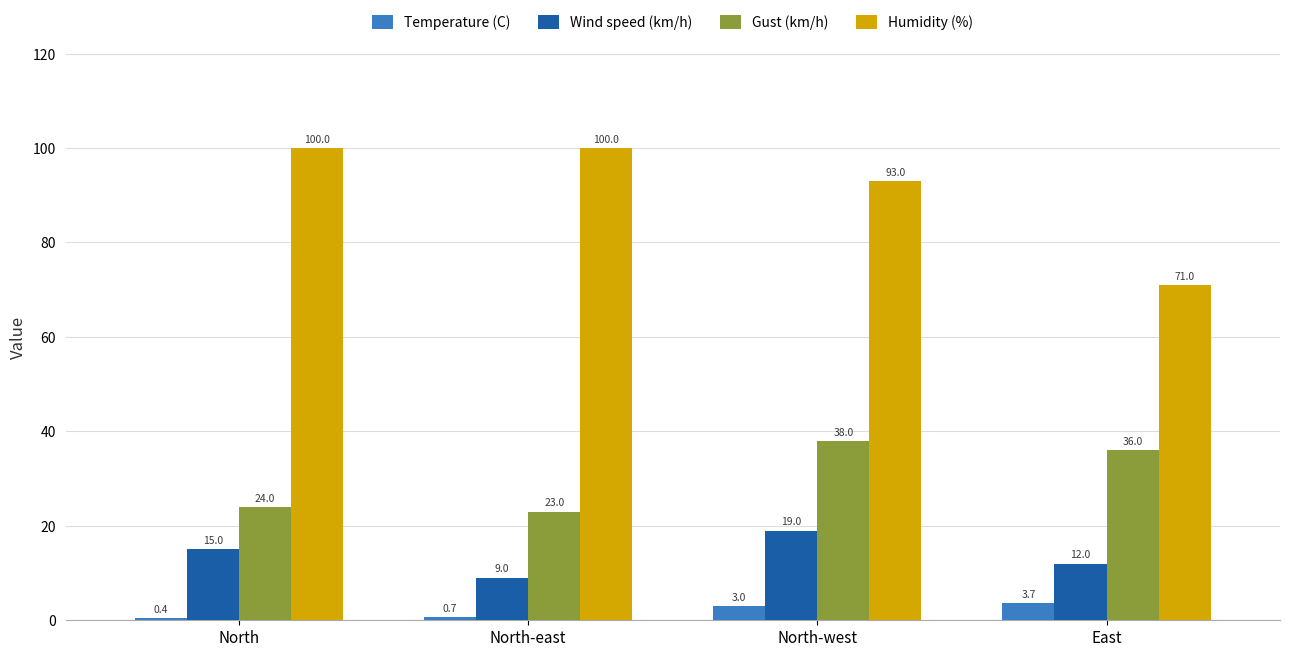

How many bars are there in each group?

4